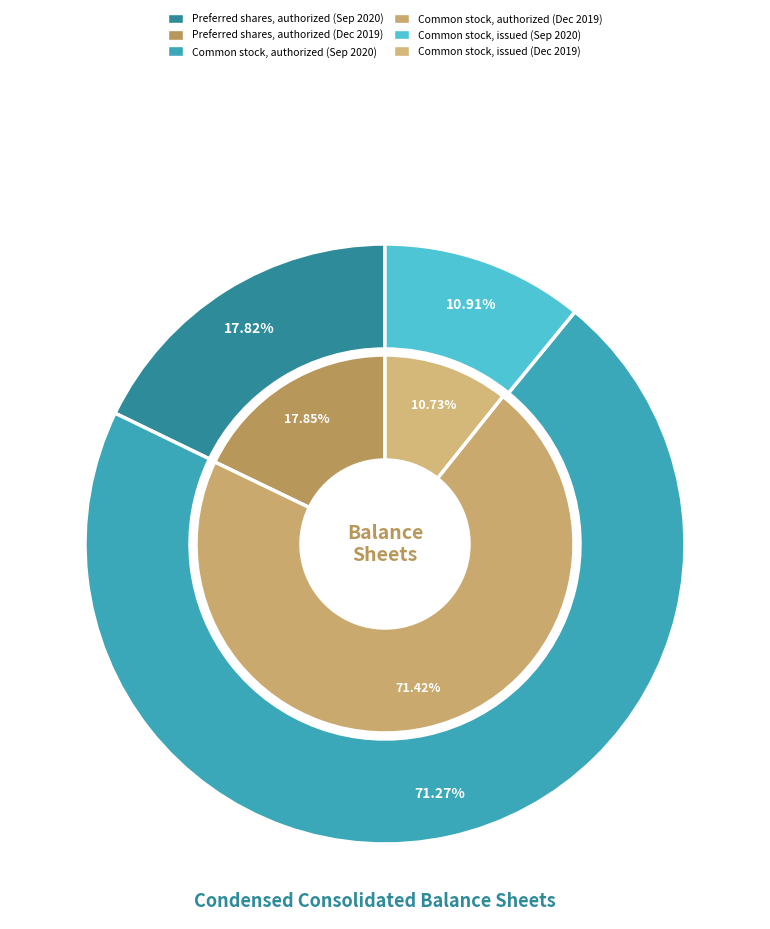

Does Common stock, issued represent more than half of the total?

No